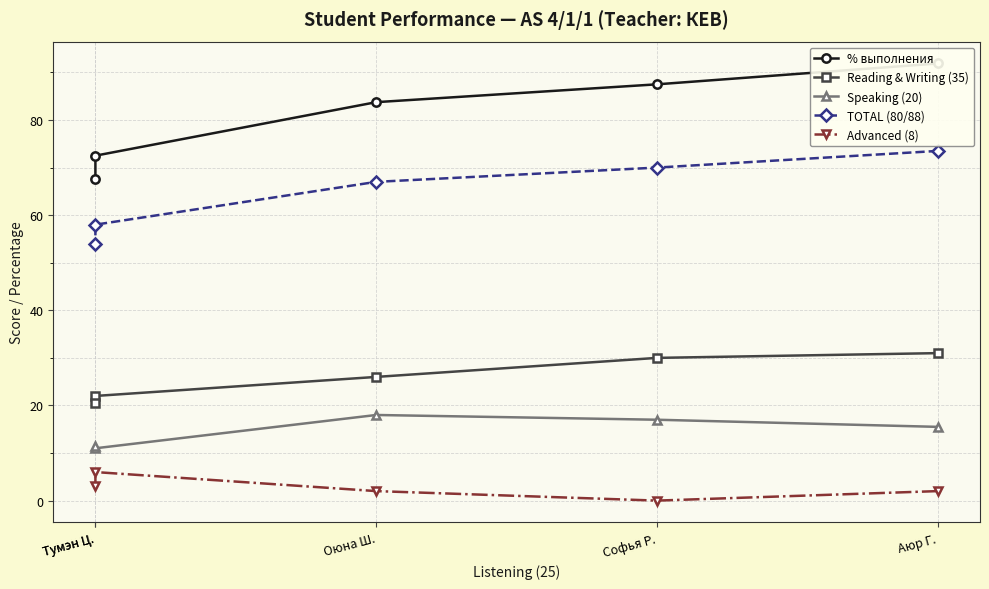

What is the label of the 3rd point from the right?

Оюна Ш.